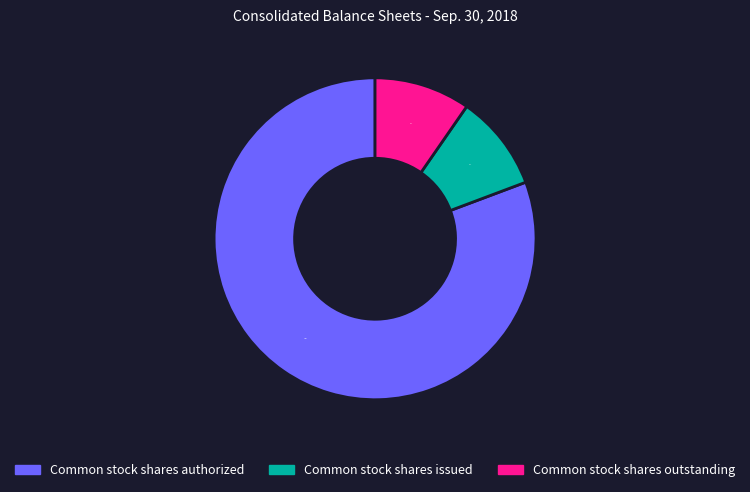

What percentage is the Common stock shares outstanding slice, to the nearest percent?

10%